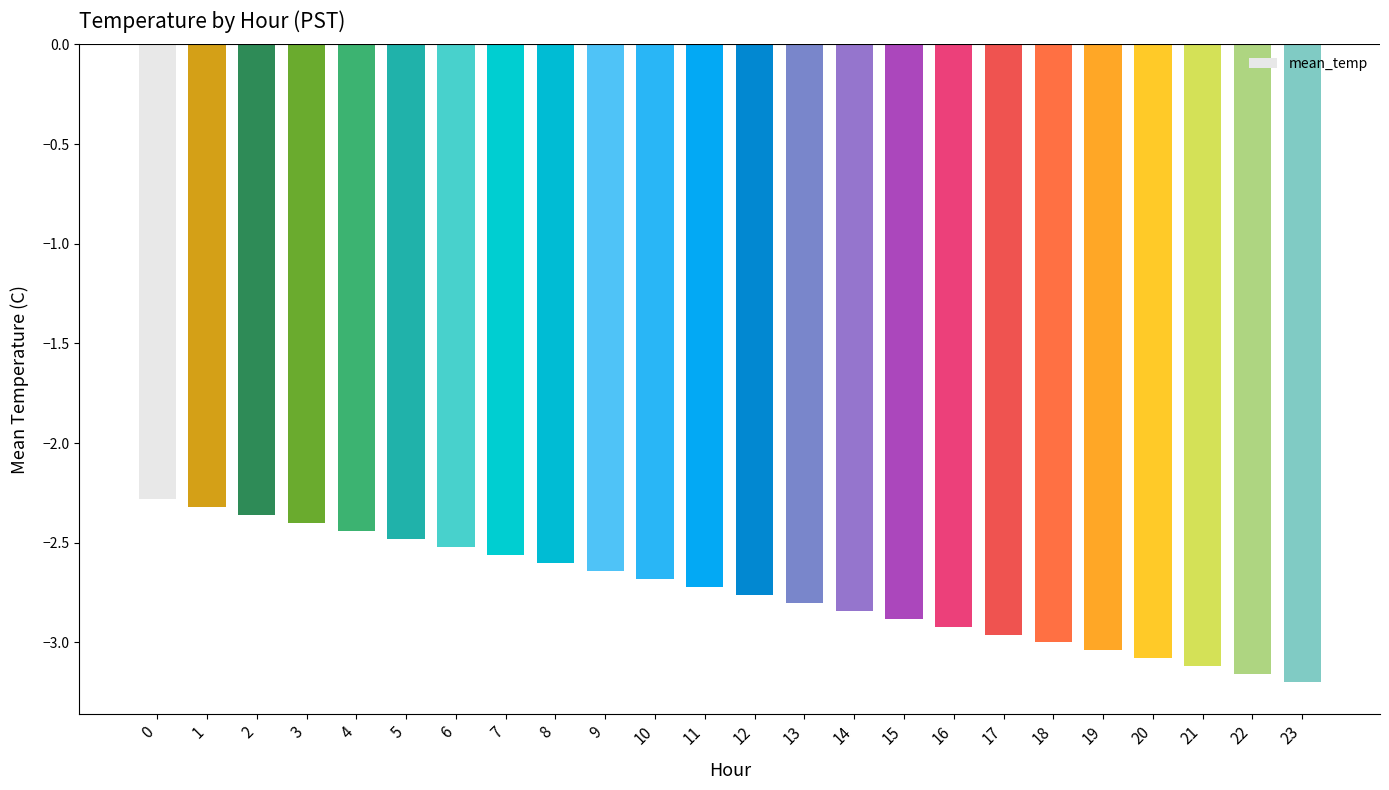

Are the bars horizontal?

No